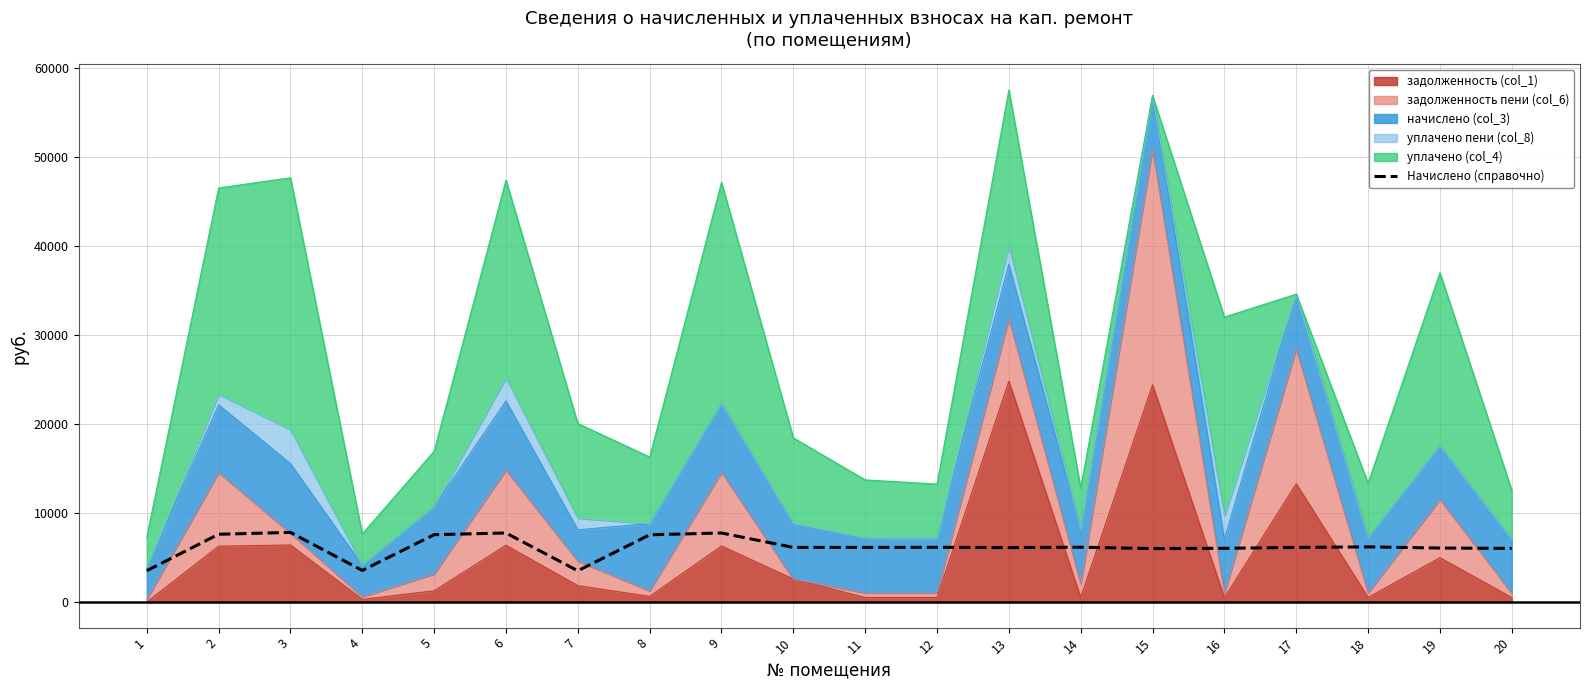

True or false: the data shows 11007.7 at 8.

False